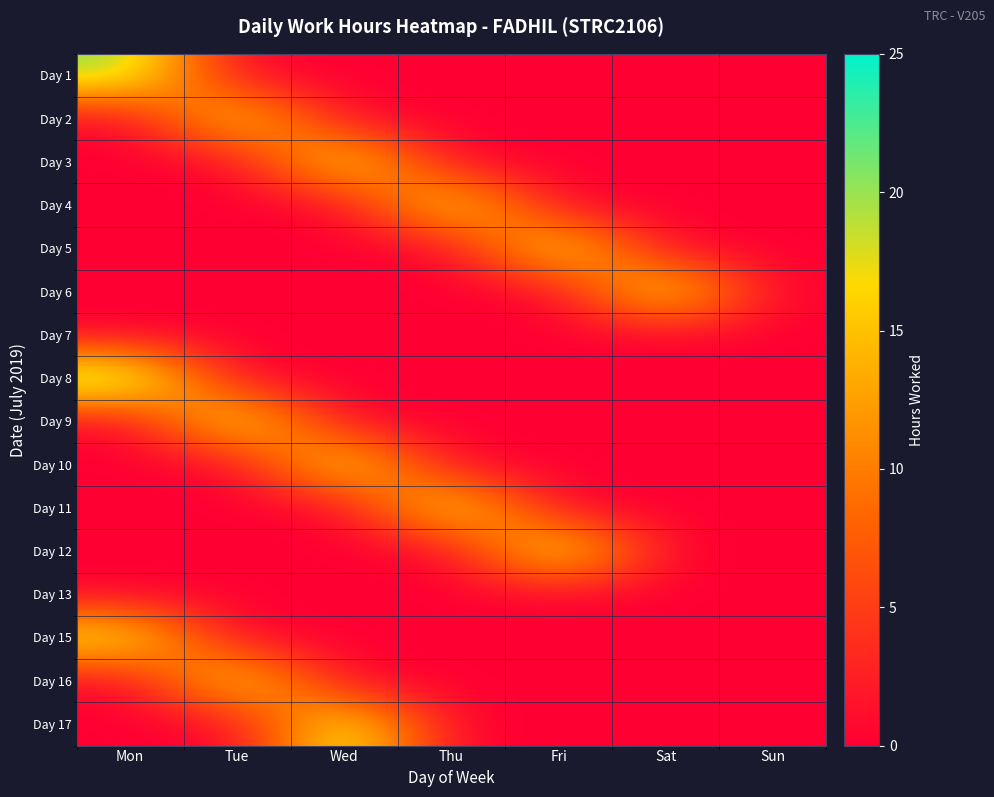

Reading left to right, extract all data points from this chart.

Day 1: Mon=20.7	Tue=0.0	Wed=0.0	Thu=0.0	Fri=0.0	Sat=0.0	Sun=0.0
Day 2: Mon=0.0	Tue=18.5	Wed=0.0	Thu=0.0	Fri=0.0	Sat=0.0	Sun=0.0
Day 3: Mon=0.0	Tue=0.0	Wed=19.8	Thu=0.0	Fri=0.0	Sat=0.0	Sun=0.0
Day 4: Mon=0.0	Tue=0.0	Wed=0.0	Thu=19.2	Fri=0.0	Sat=0.0	Sun=0.0
Day 5: Mon=0.0	Tue=0.0	Wed=0.0	Thu=0.0	Fri=19.7	Sat=0.0	Sun=0.0
Day 6: Mon=0.0	Tue=0.0	Wed=0.0	Thu=0.0	Fri=0.0	Sat=20.0	Sun=0.0
Day 7: Mon=0.0	Tue=0.0	Wed=0.0	Thu=0.0	Fri=0.0	Sat=0.0	Sun=0.0
Day 8: Mon=23.6	Tue=0.0	Wed=0.0	Thu=0.0	Fri=0.0	Sat=0.0	Sun=0.0
Day 9: Mon=0.0	Tue=20.1	Wed=0.0	Thu=0.0	Fri=0.0	Sat=0.0	Sun=0.0
Day 10: Mon=0.0	Tue=0.0	Wed=19.5	Thu=0.0	Fri=0.0	Sat=0.0	Sun=0.0
Day 11: Mon=0.0	Tue=0.0	Wed=0.0	Thu=19.8	Fri=0.0	Sat=0.0	Sun=0.0
Day 12: Mon=0.0	Tue=0.0	Wed=0.0	Thu=0.0	Fri=20.8	Sat=0.0	Sun=0.0
Day 13: Mon=0.0	Tue=0.0	Wed=0.0	Thu=0.0	Fri=0.0	Sat=0.0	Sun=0.0
Day 15: Mon=19.2	Tue=0.0	Wed=0.0	Thu=0.0	Fri=0.0	Sat=0.0	Sun=0.0
Day 16: Mon=0.0	Tue=19.2	Wed=0.0	Thu=0.0	Fri=0.0	Sat=0.0	Sun=0.0
Day 17: Mon=0.0	Tue=0.0	Wed=20.5	Thu=0.0	Fri=0.0	Sat=0.0	Sun=0.0